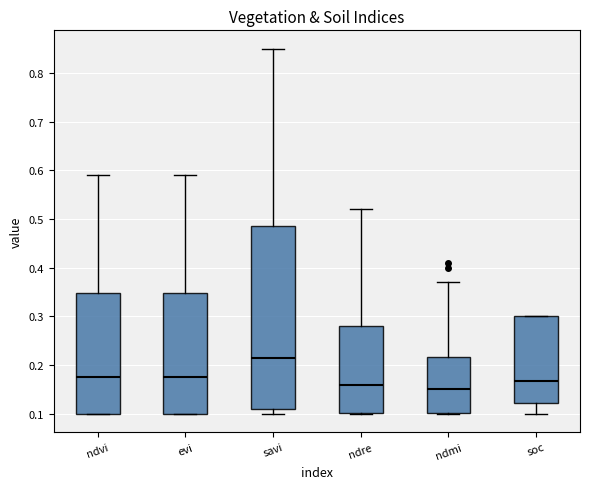

Where is the lower edge of the box for evi on the y-axis? The values are not printed on the chart, so give them approximately, as read against the axis.

0.10